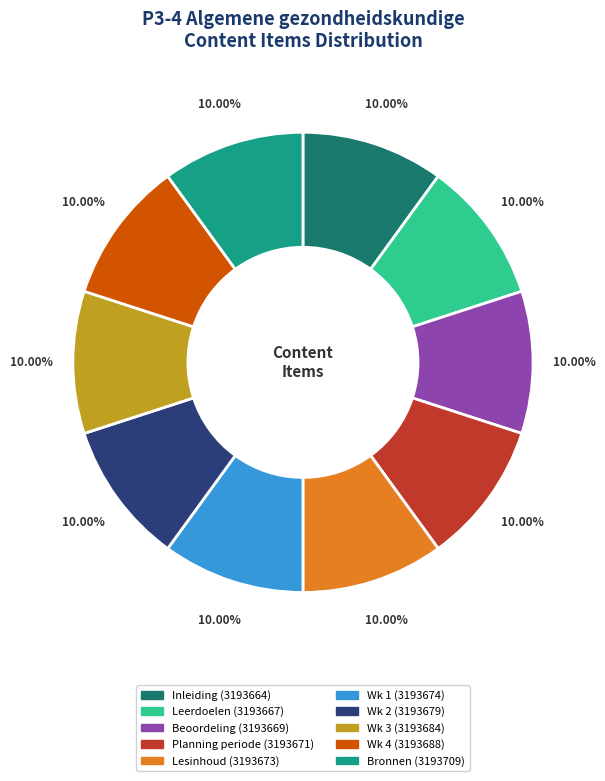

Does Bronnen account for over 50% of the chart?

No